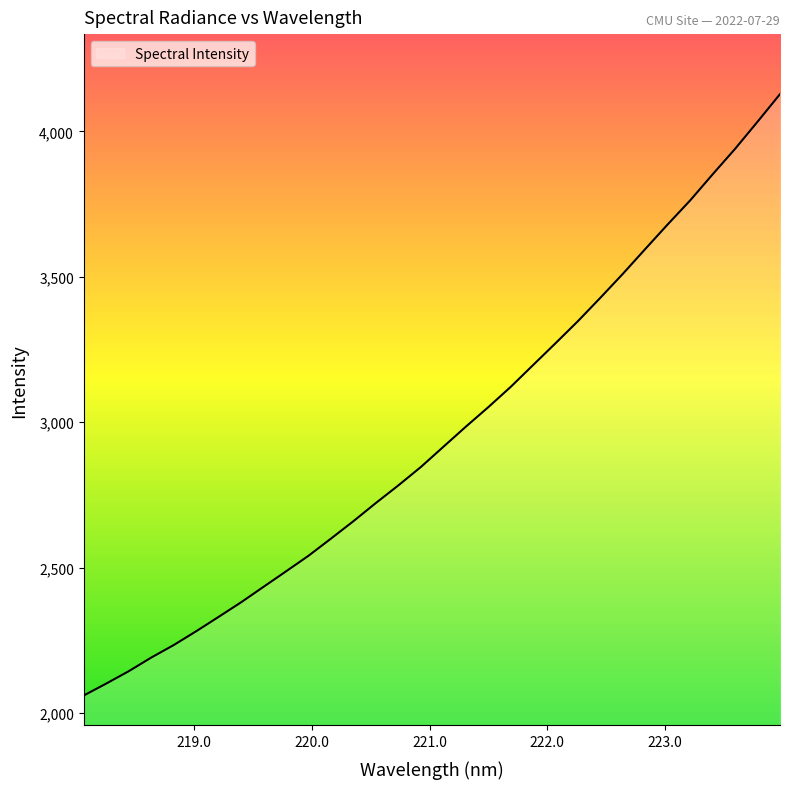

What is the difference between the maximum and minimum values?

2067.4